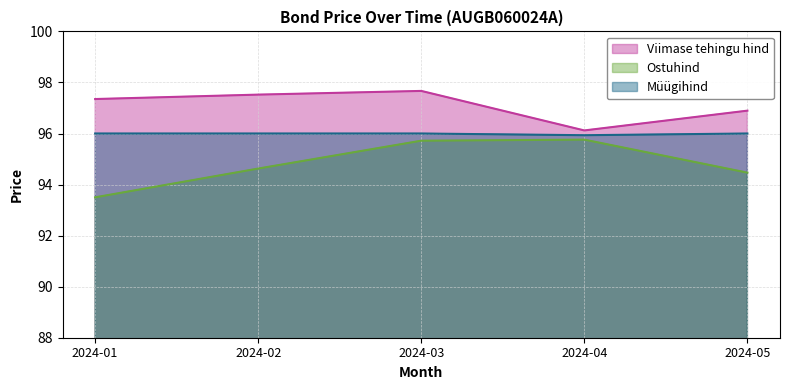

How many lines are shown in the chart?

3